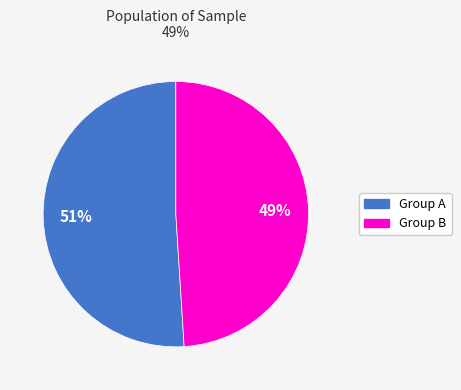

To the nearest percent, what is the difference between the largest and smallest slice percentages?

2%